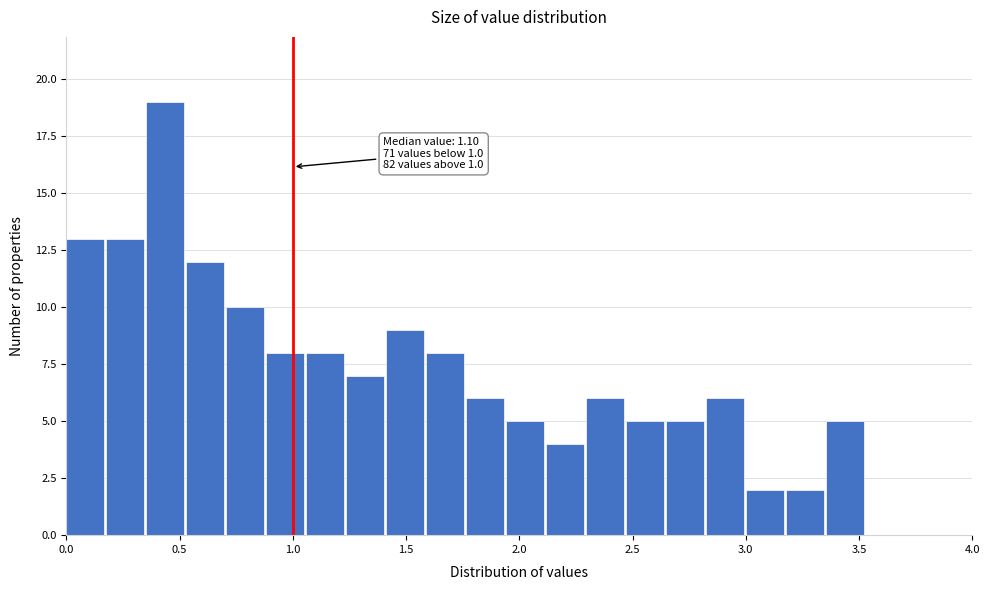

Around what value on the x-axis is the tallest bar? Give the approximate position of its centre, as read against the axis.

0.45